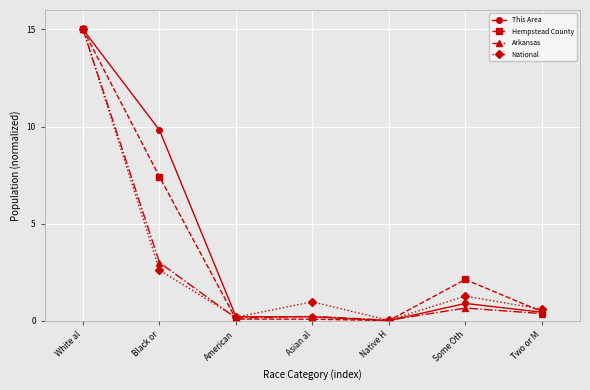

List the series in order of their overall mean, highest first.

This Area, Hempstead County, National, Arkansas